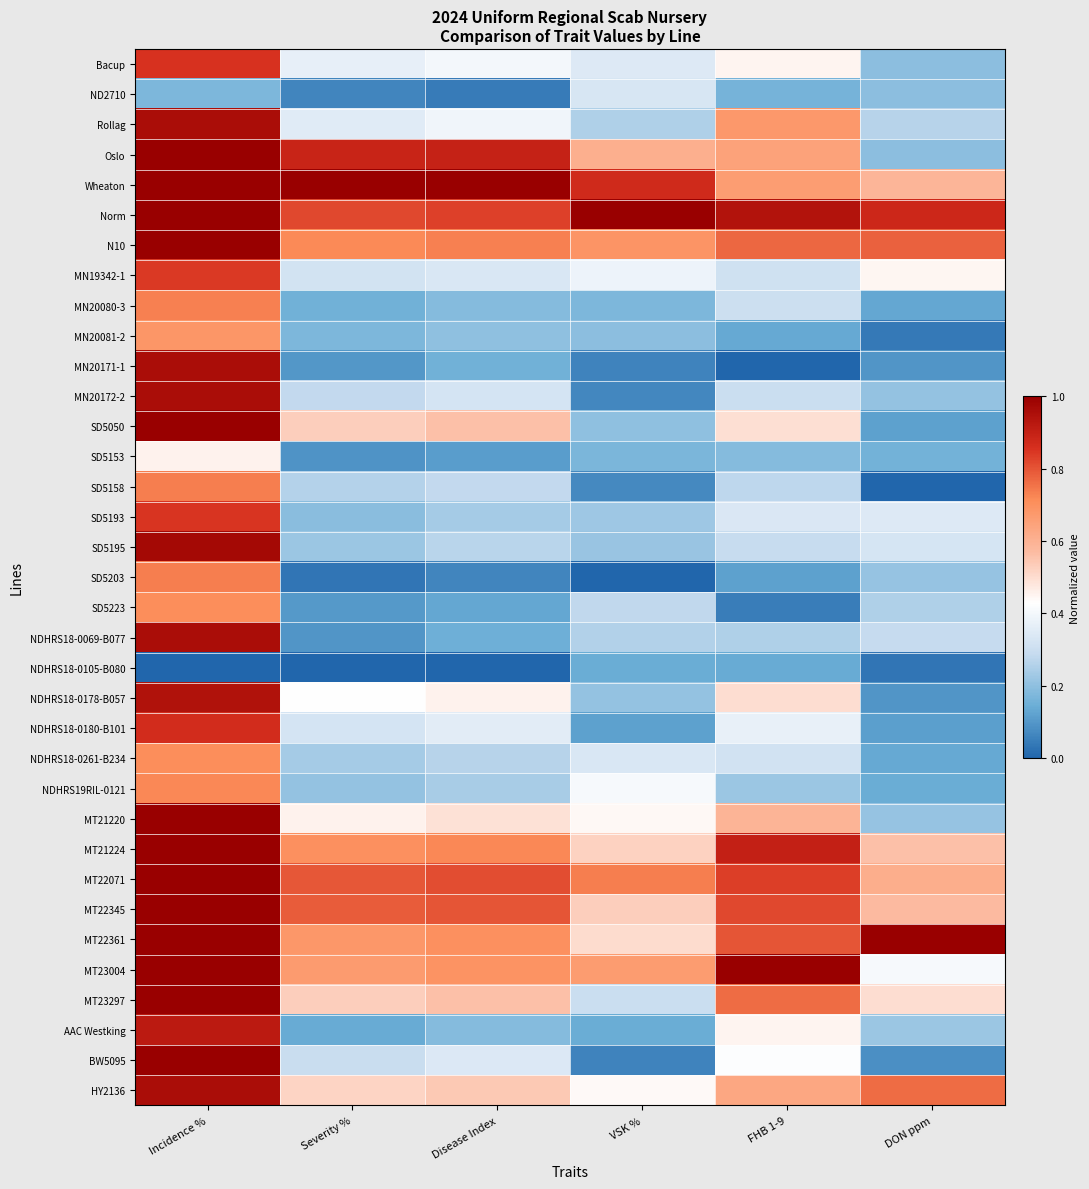

Reading left to right, list all the values displayed in this chart.

Bacup: Incidence %=0.9	Severity %=0.4	Disease Index=0.4	VSK %=0.3	FHB 1-9=0.5	DON ppm=0.2
ND2710: Incidence %=0.2	Severity %=0.1	Disease Index=0.0	VSK %=0.3	FHB 1-9=0.2	DON ppm=0.2
Rollag: Incidence %=1.0	Severity %=0.4	Disease Index=0.4	VSK %=0.3	FHB 1-9=0.7	DON ppm=0.3
Oslo: Incidence %=1.0	Severity %=0.9	Disease Index=0.9	VSK %=0.6	FHB 1-9=0.6	DON ppm=0.2
Wheaton: Incidence %=1.0	Severity %=1.0	Disease Index=1.0	VSK %=0.9	FHB 1-9=0.7	DON ppm=0.6
Norm: Incidence %=1.0	Severity %=0.8	Disease Index=0.8	VSK %=1.0	FHB 1-9=0.9	DON ppm=0.9
N10: Incidence %=1.0	Severity %=0.7	Disease Index=0.7	VSK %=0.7	FHB 1-9=0.8	DON ppm=0.8
MN19342-1: Incidence %=0.8	Severity %=0.3	Disease Index=0.3	VSK %=0.4	FHB 1-9=0.3	DON ppm=0.4
MN20080-3: Incidence %=0.7	Severity %=0.2	Disease Index=0.2	VSK %=0.2	FHB 1-9=0.3	DON ppm=0.1
MN20081-2: Incidence %=0.7	Severity %=0.2	Disease Index=0.2	VSK %=0.2	FHB 1-9=0.1	DON ppm=0.0
MN20171-1: Incidence %=1.0	Severity %=0.1	Disease Index=0.2	VSK %=0.1	FHB 1-9=0.0	DON ppm=0.1
MN20172-2: Incidence %=1.0	Severity %=0.3	Disease Index=0.3	VSK %=0.1	FHB 1-9=0.3	DON ppm=0.2
SD5050: Incidence %=1.0	Severity %=0.5	Disease Index=0.6	VSK %=0.2	FHB 1-9=0.5	DON ppm=0.1
SD5153: Incidence %=0.5	Severity %=0.1	Disease Index=0.1	VSK %=0.2	FHB 1-9=0.2	DON ppm=0.2
SD5158: Incidence %=0.7	Severity %=0.3	Disease Index=0.3	VSK %=0.1	FHB 1-9=0.3	DON ppm=0.0
SD5193: Incidence %=0.9	Severity %=0.2	Disease Index=0.2	VSK %=0.2	FHB 1-9=0.3	DON ppm=0.3
SD5195: Incidence %=1.0	Severity %=0.2	Disease Index=0.3	VSK %=0.2	FHB 1-9=0.3	DON ppm=0.3
SD5203: Incidence %=0.7	Severity %=0.0	Disease Index=0.1	VSK %=0.0	FHB 1-9=0.1	DON ppm=0.2
SD5223: Incidence %=0.7	Severity %=0.1	Disease Index=0.1	VSK %=0.3	FHB 1-9=0.0	DON ppm=0.3
NDHRS18-0069-B077: Incidence %=1.0	Severity %=0.1	Disease Index=0.2	VSK %=0.3	FHB 1-9=0.3	DON ppm=0.3
NDHRS18-0105-B080: Incidence %=0.0	Severity %=0.0	Disease Index=0.0	VSK %=0.1	FHB 1-9=0.1	DON ppm=0.0
NDHRS18-0178-B057: Incidence %=0.9	Severity %=0.4	Disease Index=0.5	VSK %=0.2	FHB 1-9=0.5	DON ppm=0.1
NDHRS18-0180-B101: Incidence %=0.9	Severity %=0.3	Disease Index=0.4	VSK %=0.1	FHB 1-9=0.4	DON ppm=0.1
NDHRS18-0261-B234: Incidence %=0.7	Severity %=0.2	Disease Index=0.3	VSK %=0.3	FHB 1-9=0.3	DON ppm=0.1
NDHRS19RIL-0121: Incidence %=0.7	Severity %=0.2	Disease Index=0.2	VSK %=0.4	FHB 1-9=0.2	DON ppm=0.1
MT21220: Incidence %=1.0	Severity %=0.5	Disease Index=0.5	VSK %=0.4	FHB 1-9=0.6	DON ppm=0.2
MT21224: Incidence %=1.0	Severity %=0.7	Disease Index=0.7	VSK %=0.5	FHB 1-9=0.9	DON ppm=0.6
MT22071: Incidence %=1.0	Severity %=0.8	Disease Index=0.8	VSK %=0.7	FHB 1-9=0.8	DON ppm=0.6
MT22345: Incidence %=1.0	Severity %=0.8	Disease Index=0.8	VSK %=0.5	FHB 1-9=0.8	DON ppm=0.6
MT22361: Incidence %=1.0	Severity %=0.7	Disease Index=0.7	VSK %=0.5	FHB 1-9=0.8	DON ppm=1.0
MT23004: Incidence %=1.0	Severity %=0.7	Disease Index=0.7	VSK %=0.7	FHB 1-9=1.0	DON ppm=0.4
MT23297: Incidence %=1.0	Severity %=0.5	Disease Index=0.6	VSK %=0.3	FHB 1-9=0.8	DON ppm=0.5
AAC Westking: Incidence %=0.9	Severity %=0.1	Disease Index=0.2	VSK %=0.1	FHB 1-9=0.5	DON ppm=0.2
BW5095: Incidence %=1.0	Severity %=0.3	Disease Index=0.3	VSK %=0.1	FHB 1-9=0.4	DON ppm=0.1
HY2136: Incidence %=1.0	Severity %=0.5	Disease Index=0.5	VSK %=0.4	FHB 1-9=0.6	DON ppm=0.8